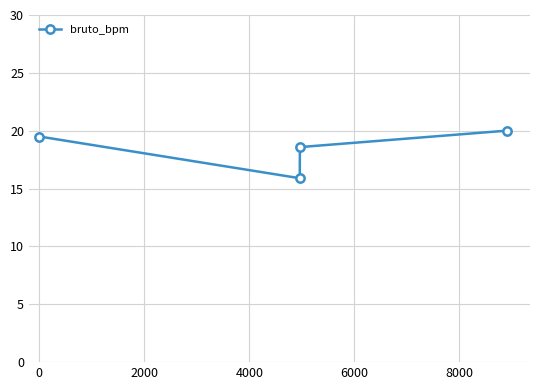

True or false: there are more than 2 points higher than both neighbors.

False